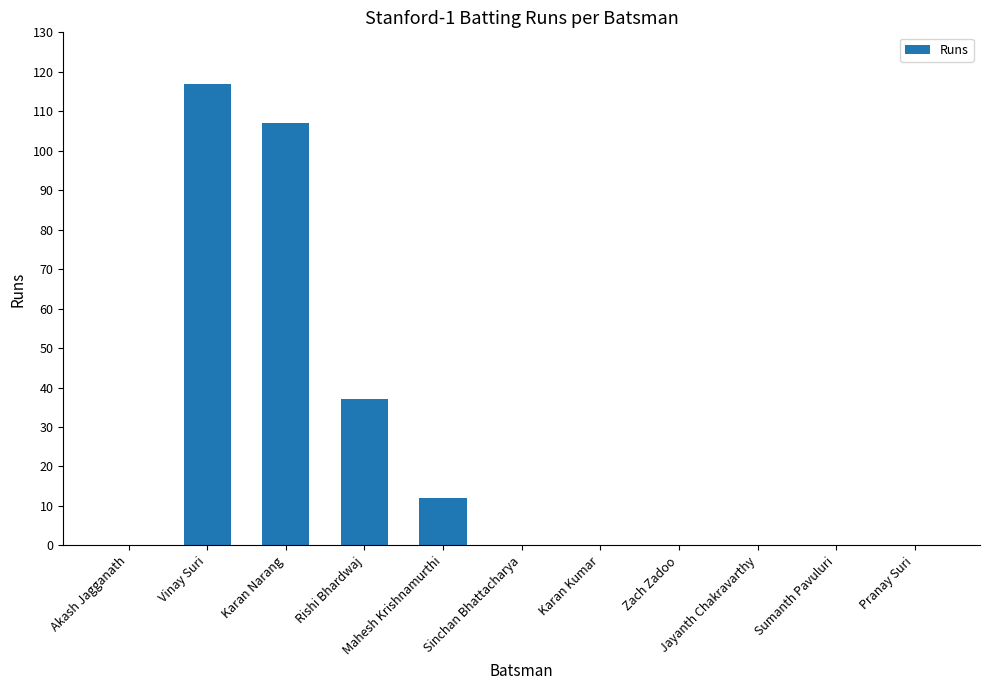

Between Vinay Suri and Karan Kumar, which is larger?

Vinay Suri